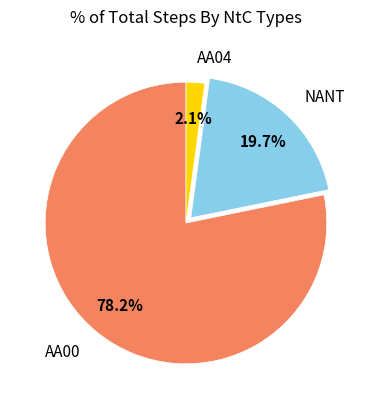

Is there a majority slice in this chart?

Yes